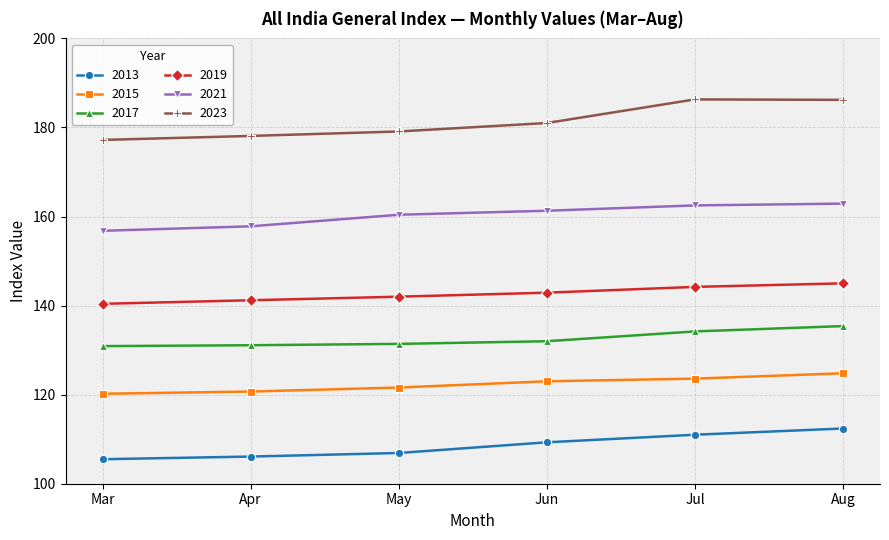

How many data points in 2013 are less than 109?

3